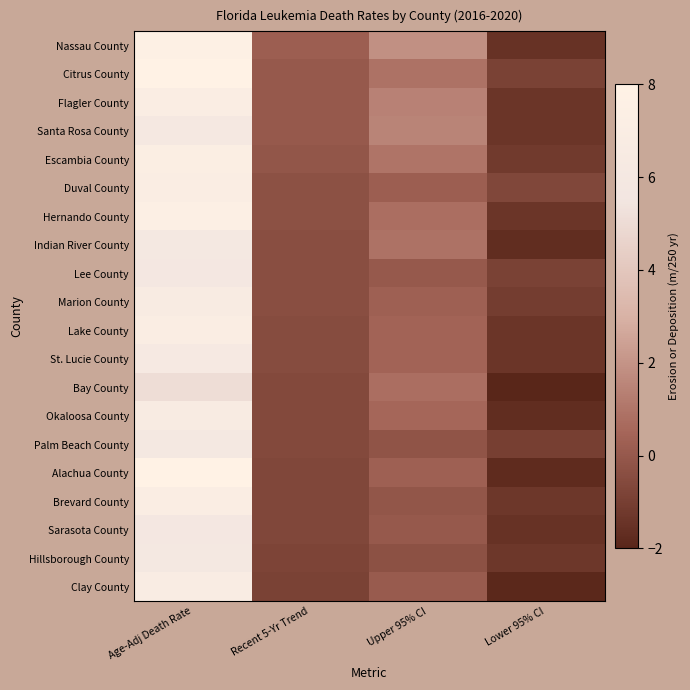

What is the total value across all series at Upper 95% CI?

10.8